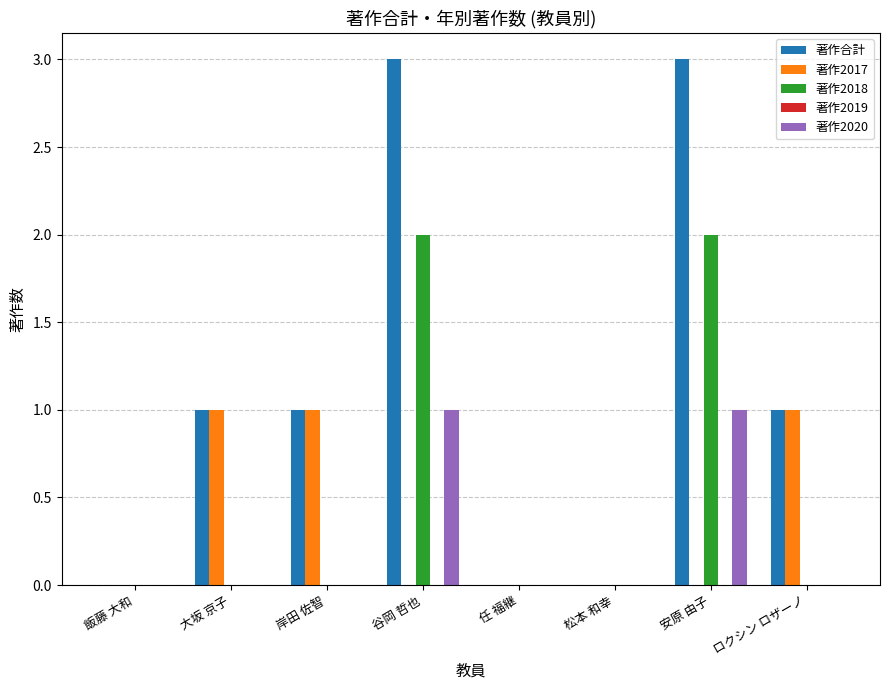

The 著作2017 series shows 2 at ロクシン ロザーノ. True or false?

False